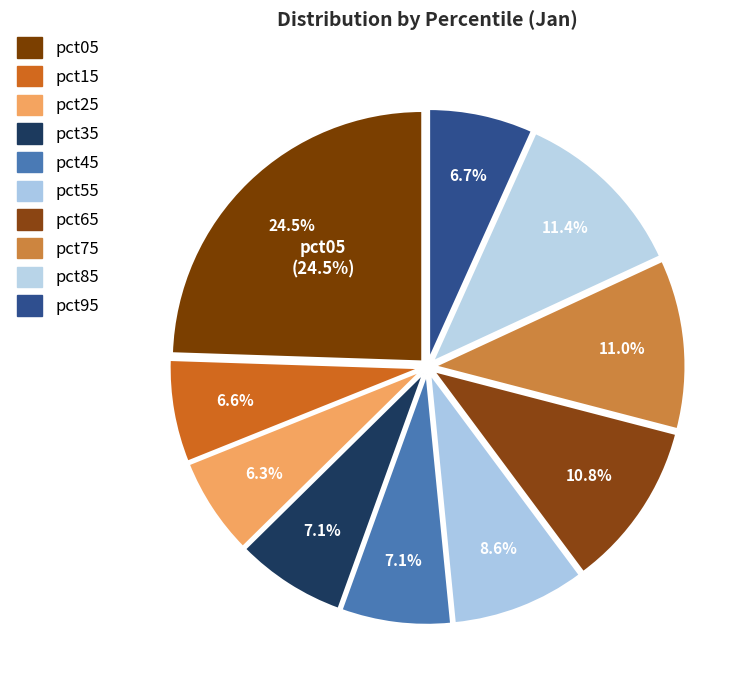

Count the number of slices in the pie.

10